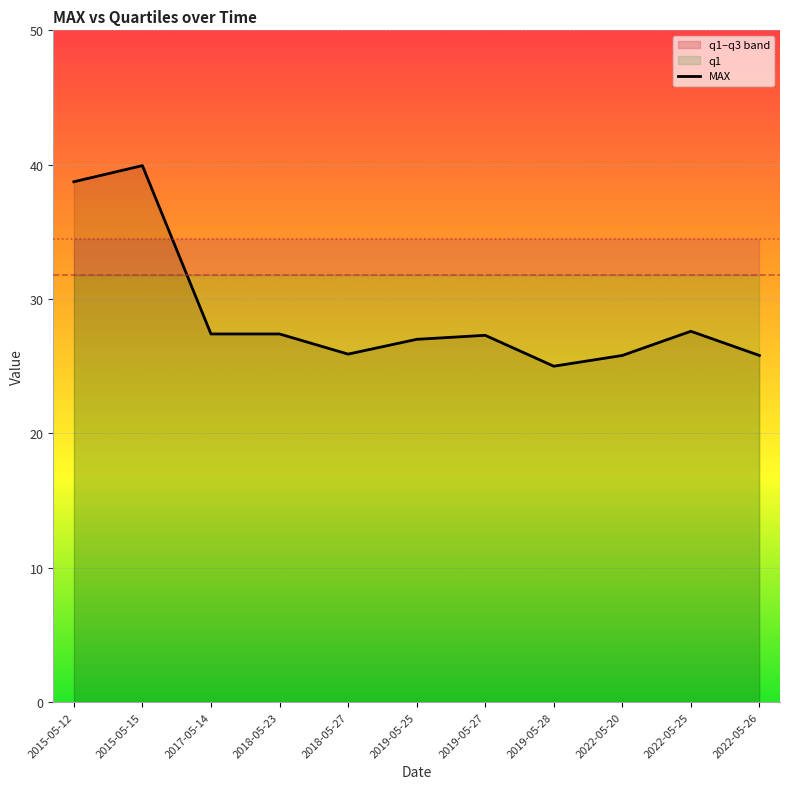

How many lines are shown in the chart?

1